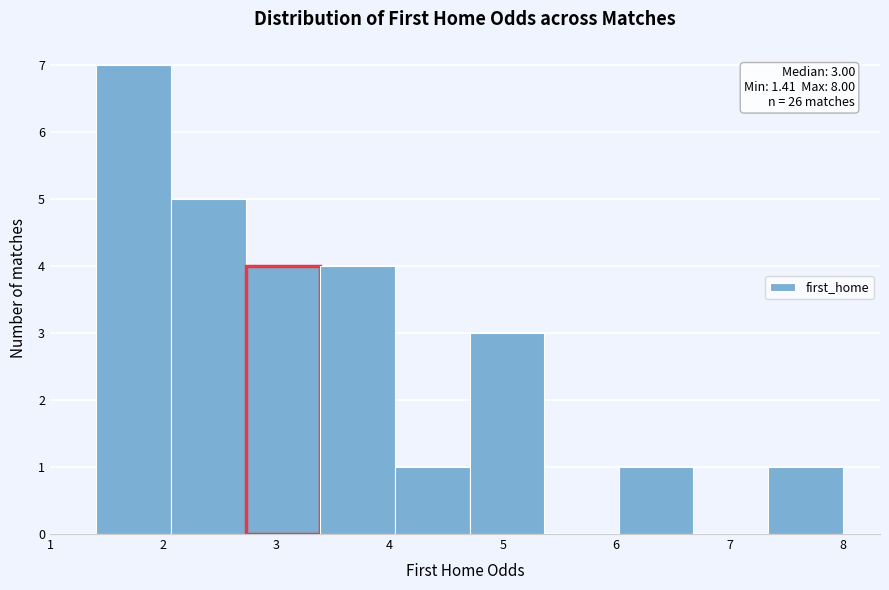

Over which range of the x-axis is the bar tallest?

1.4 to 2.1